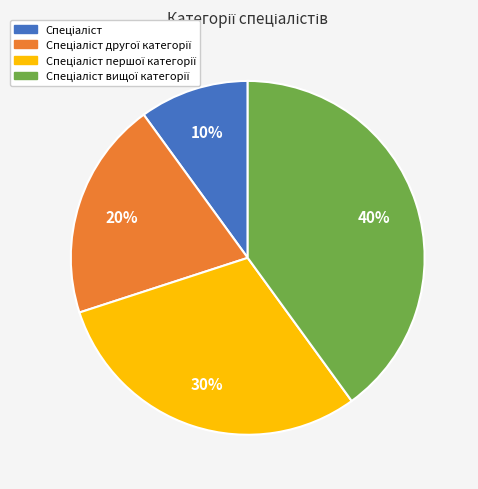

How many segments does this pie chart have?

4